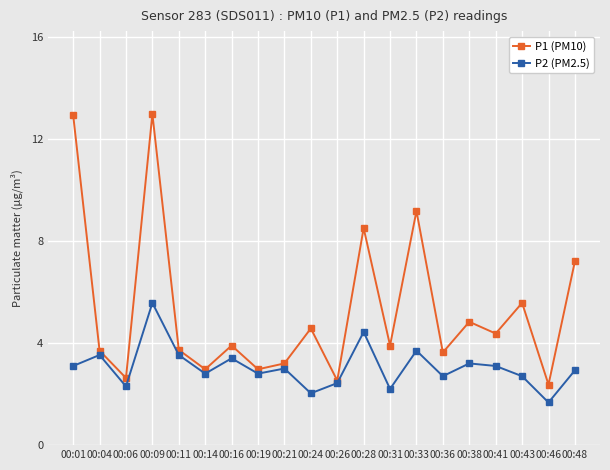

The P1 (PM10) series shows 9.2 at 00:33. True or false?

True